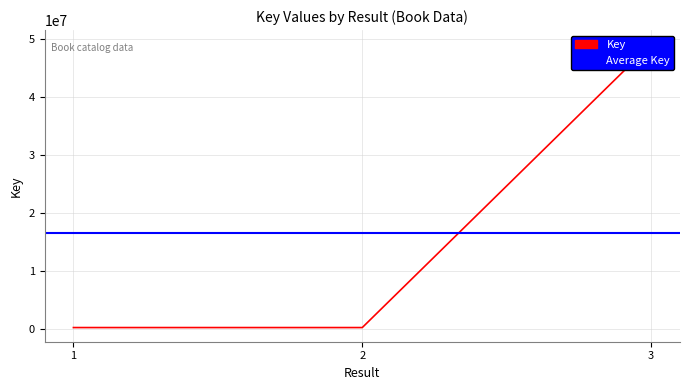

Reading left to right, transcribe all the data shown in this chart.

1=326588	2=326590	3=49018643